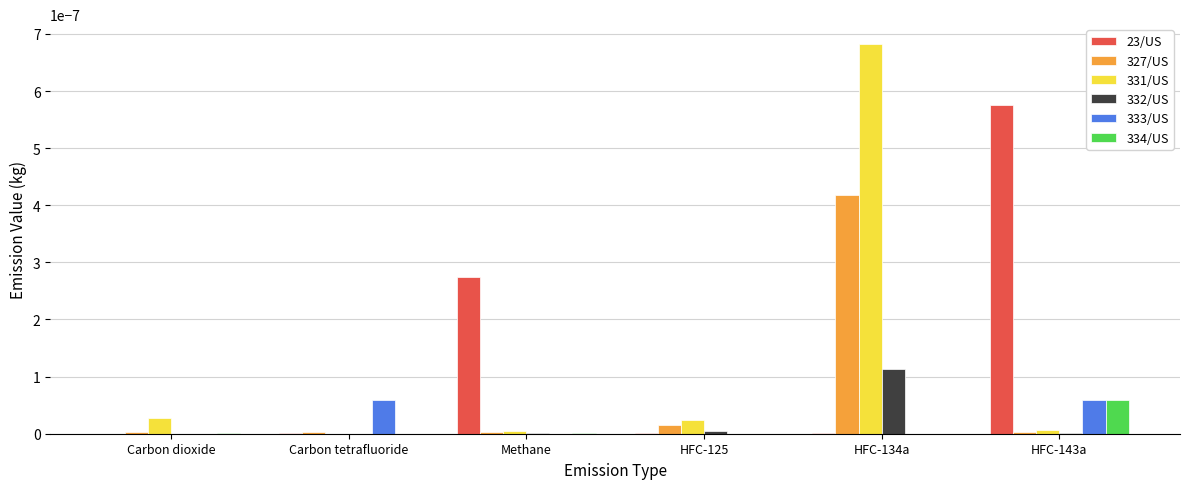

At which label does 334/US reach its peak?

HFC-143a